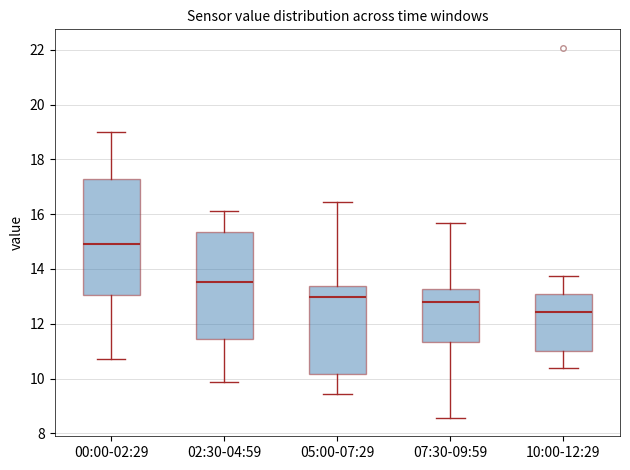

Where does the median line of the box for 05:00-07:29 sit on the y-axis? The values are not printed on the chart, so give them approximately, as read against the axis.

13.0